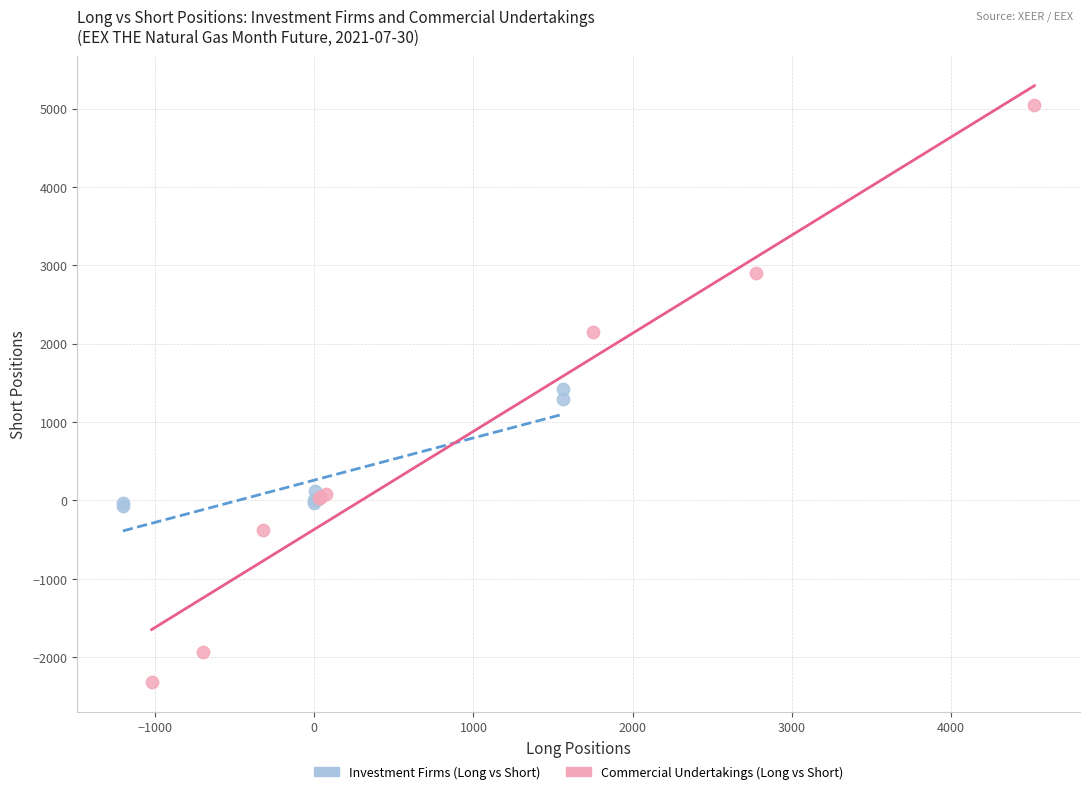

Which series has the largest Y range (max minus min)?

Commercial Undertakings (Long vs Short)